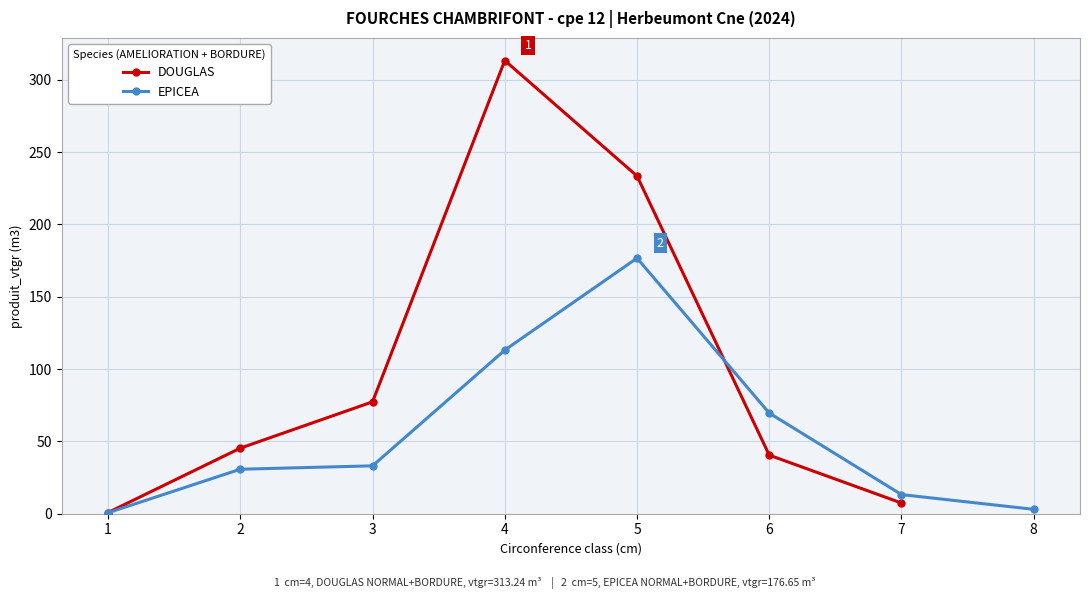

What is the value of the DOUGLAS point at the 3rd from the left?

77.3